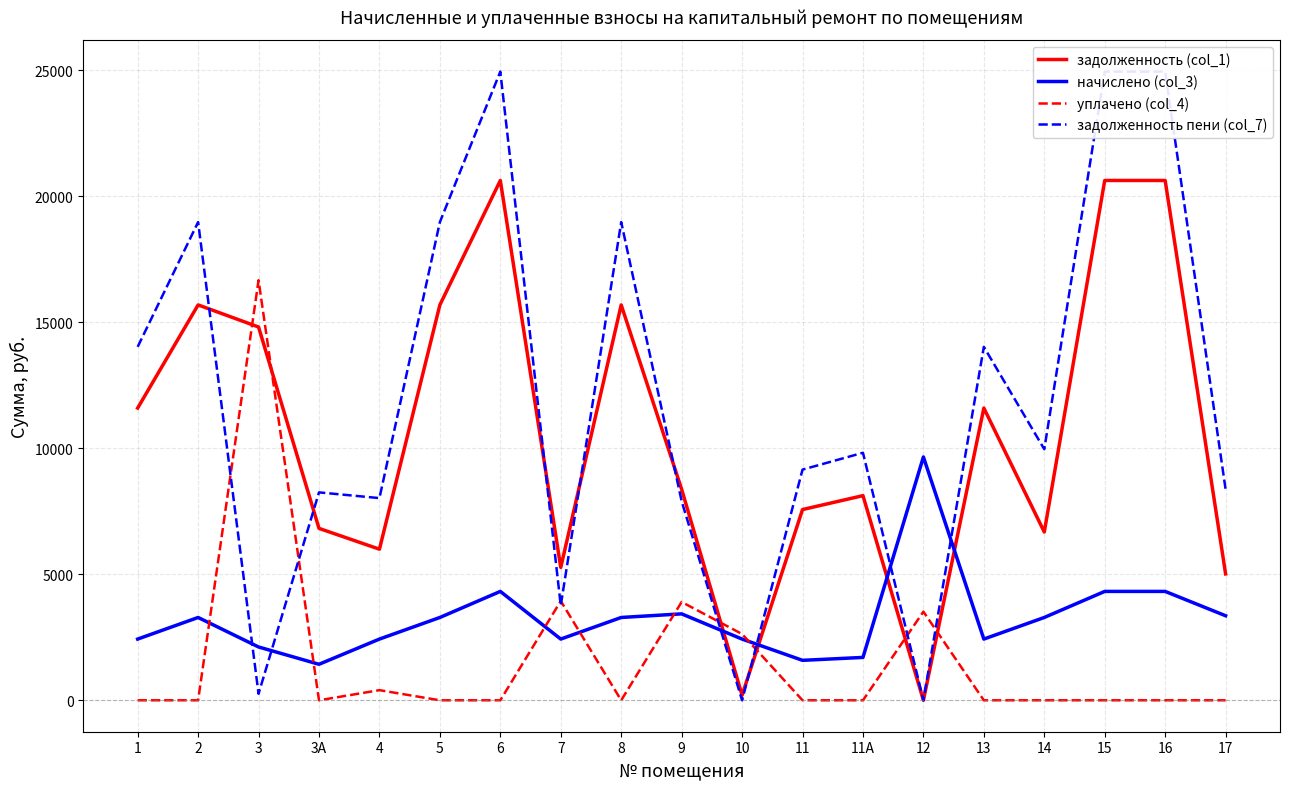

After their last crossing, which series has the higher values: задолженность пени (col_7) or уплачено (col_4)?

задолженность пени (col_7)